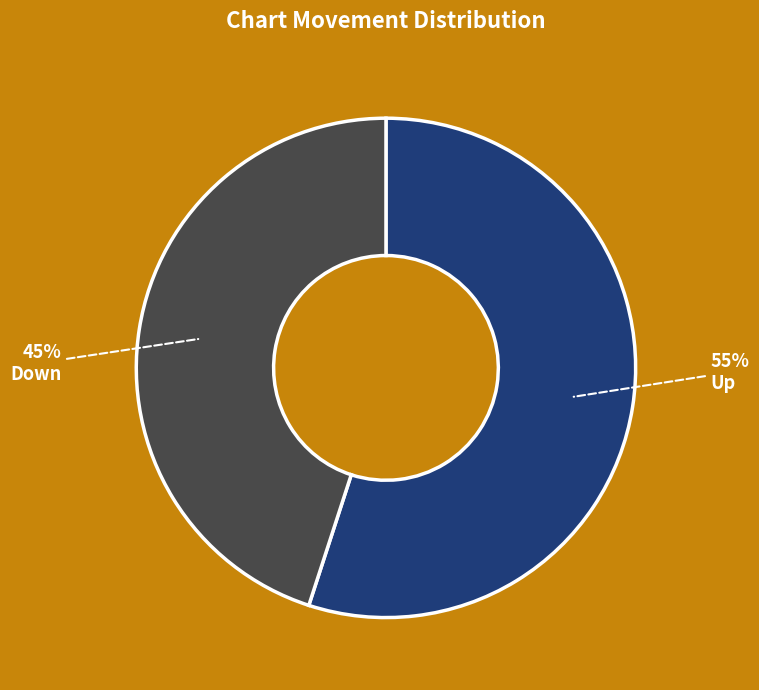

Which slice is the smallest?

Down